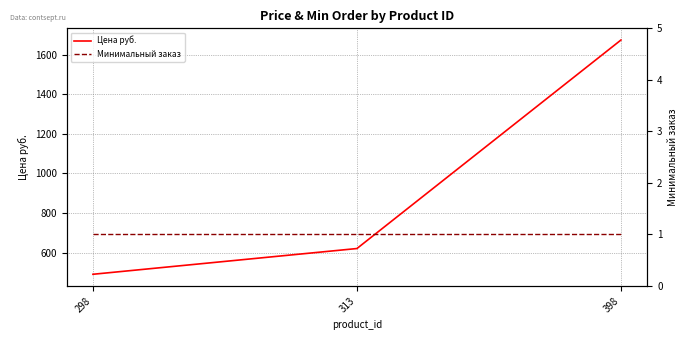

At 298, list the series in order from largest to smallest.

Цена руб., Минимальный заказ